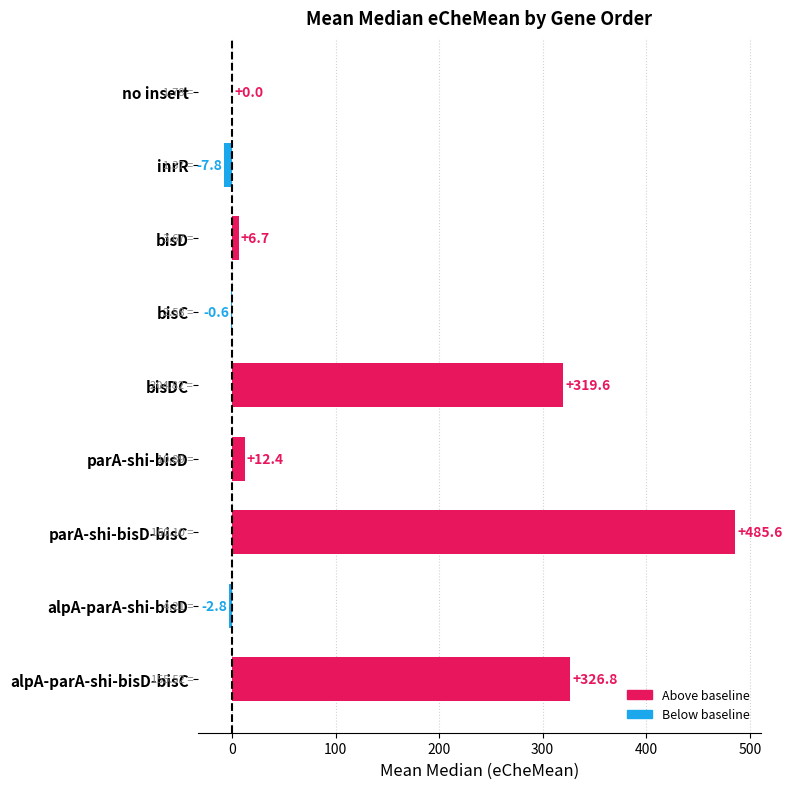

Are the bars horizontal?

Yes